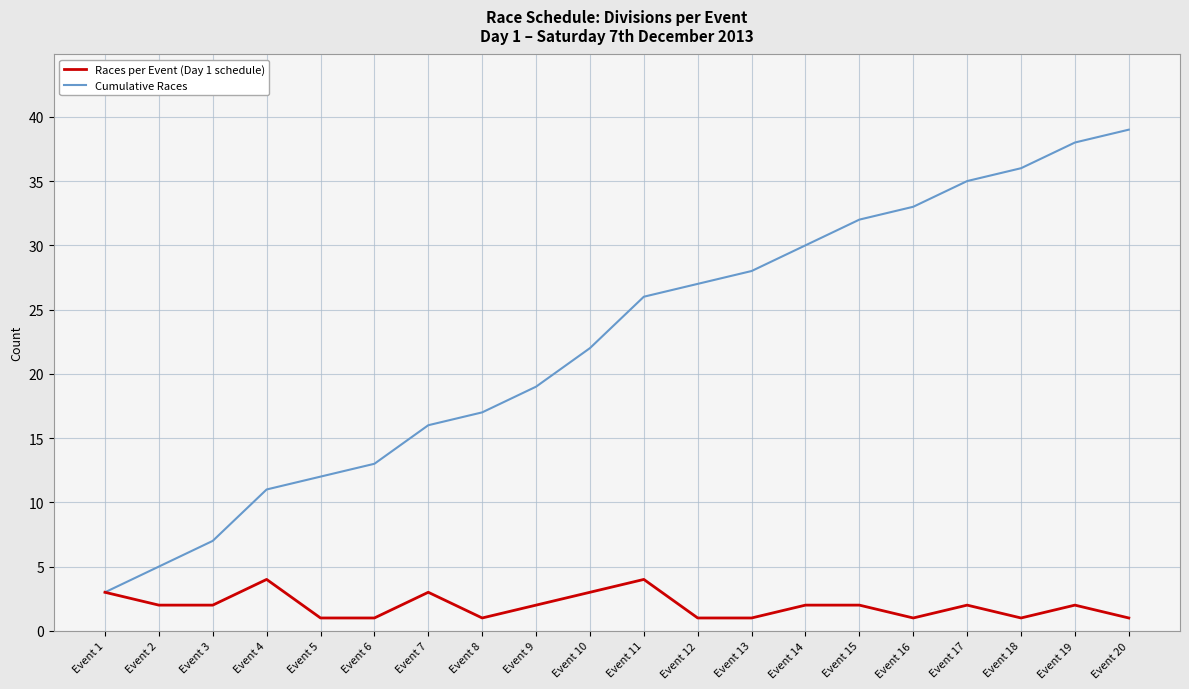

Rank the series by their average value, from highest to lowest.

Cumulative Races, Races per Event (Day 1 schedule)